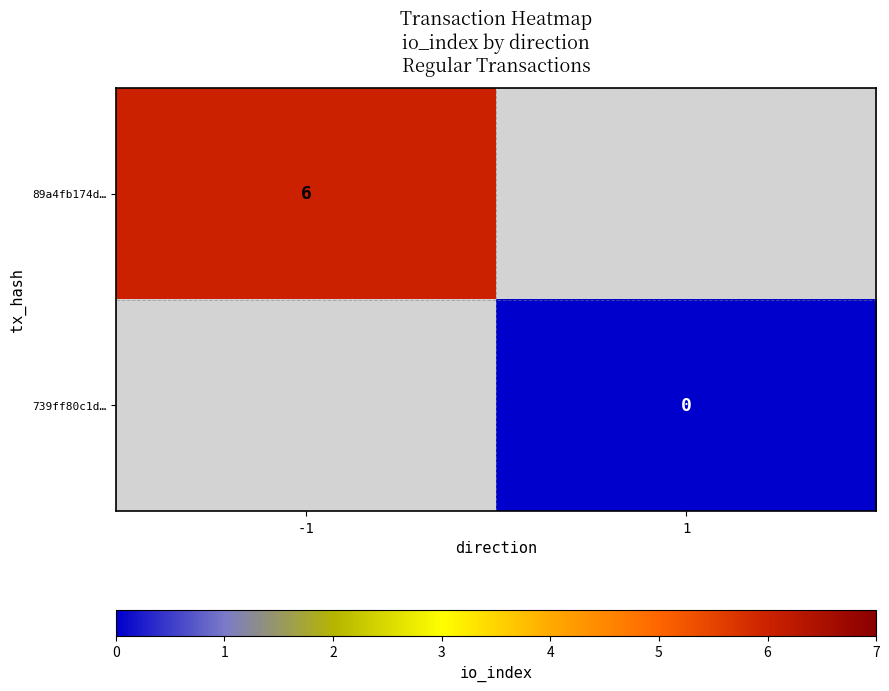

The value of 89a4fb174d… at -1 is 2.2. True or false?

False